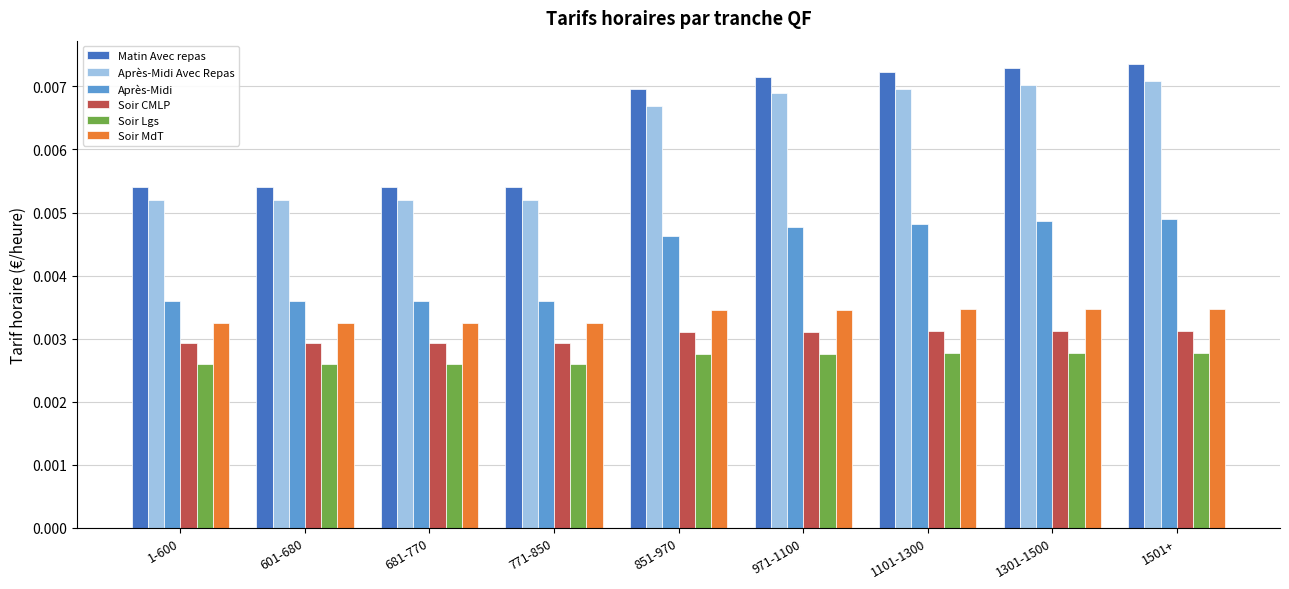

Which series changed the most between 601-680 and 851-970?

Matin Avec repas